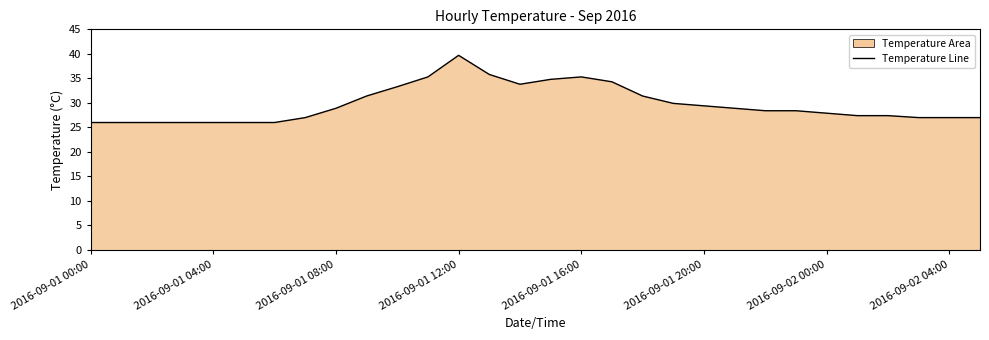

What is the maximum value shown in the chart?

39.7